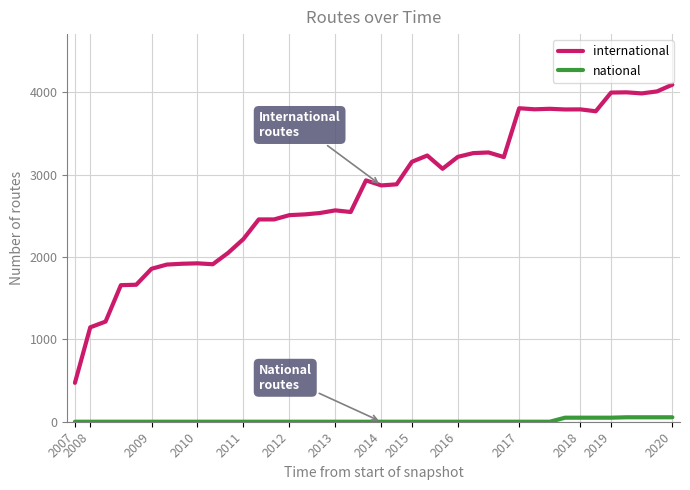

Which series has the largest total across all categories?

international